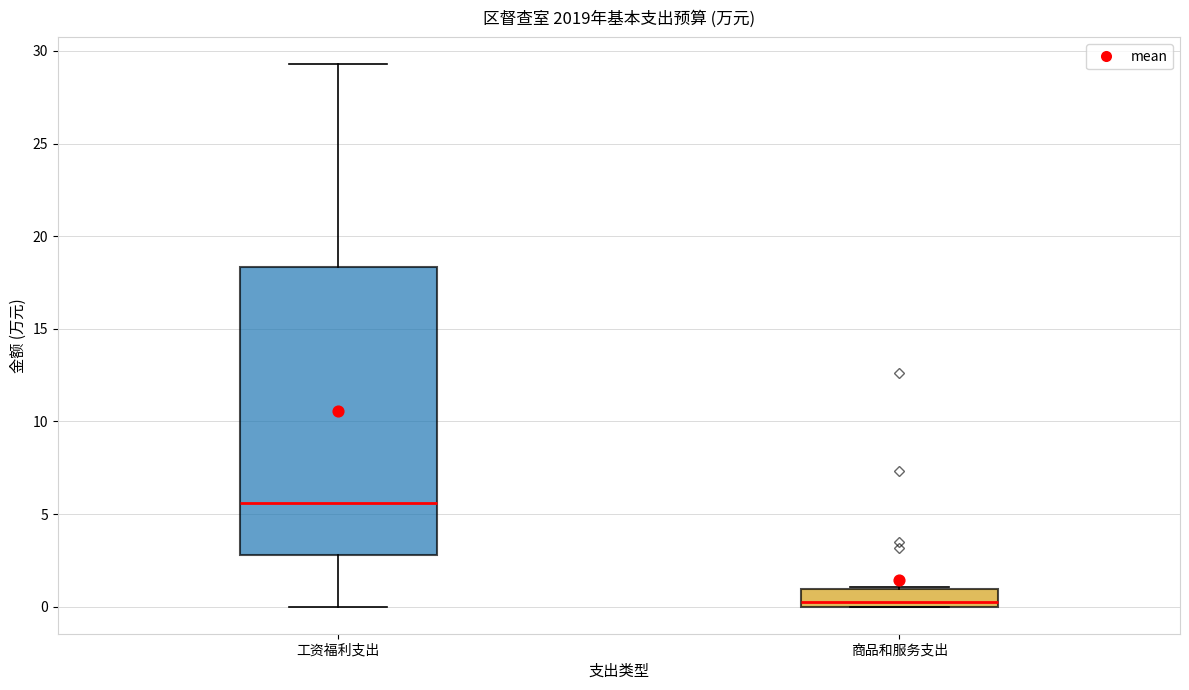

Reading left to right, read every box against the y-axis: the position of its median line, the range the box covers, and the ends of its whiskers. The values are not printed on the chart, so give them approximately, as read against the axis.

工资福利支出: median 5.5, box 3.0 to 18.5, whiskers 0.0 to 29.5
商品和服务支出: median 0.5, box 0.0 to 1.0, whiskers 0.0 to 1.0